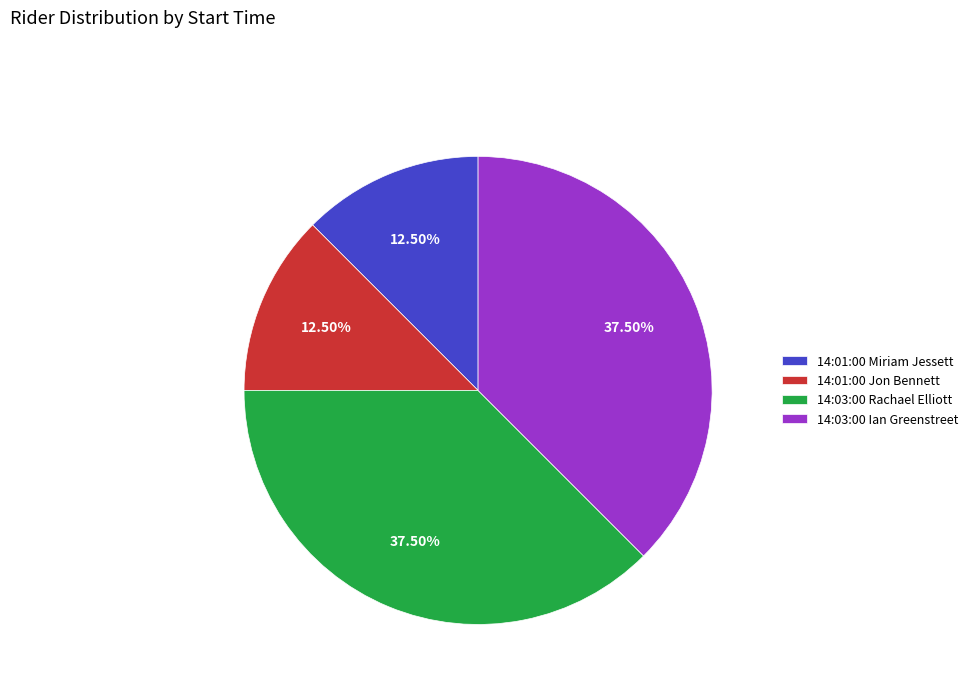

To the nearest percent, what is the average slice percentage?

25%